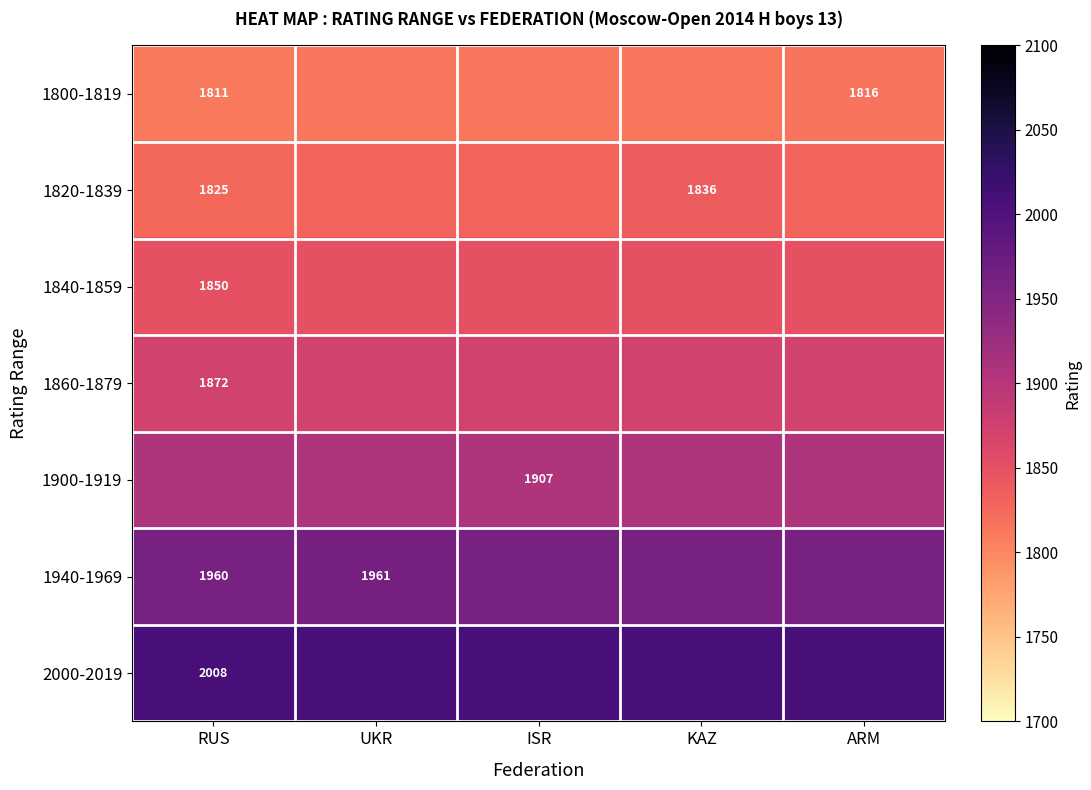

At how many categories does at least one series exceed 1990?

5